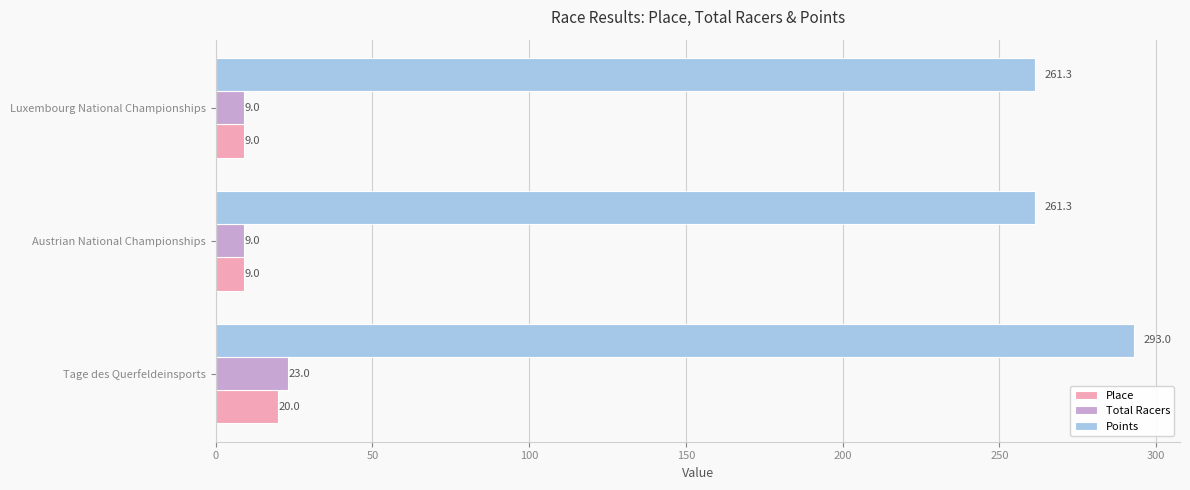

The Points series shows 293.0 at Tage des Querfeldeinsports. True or false?

True